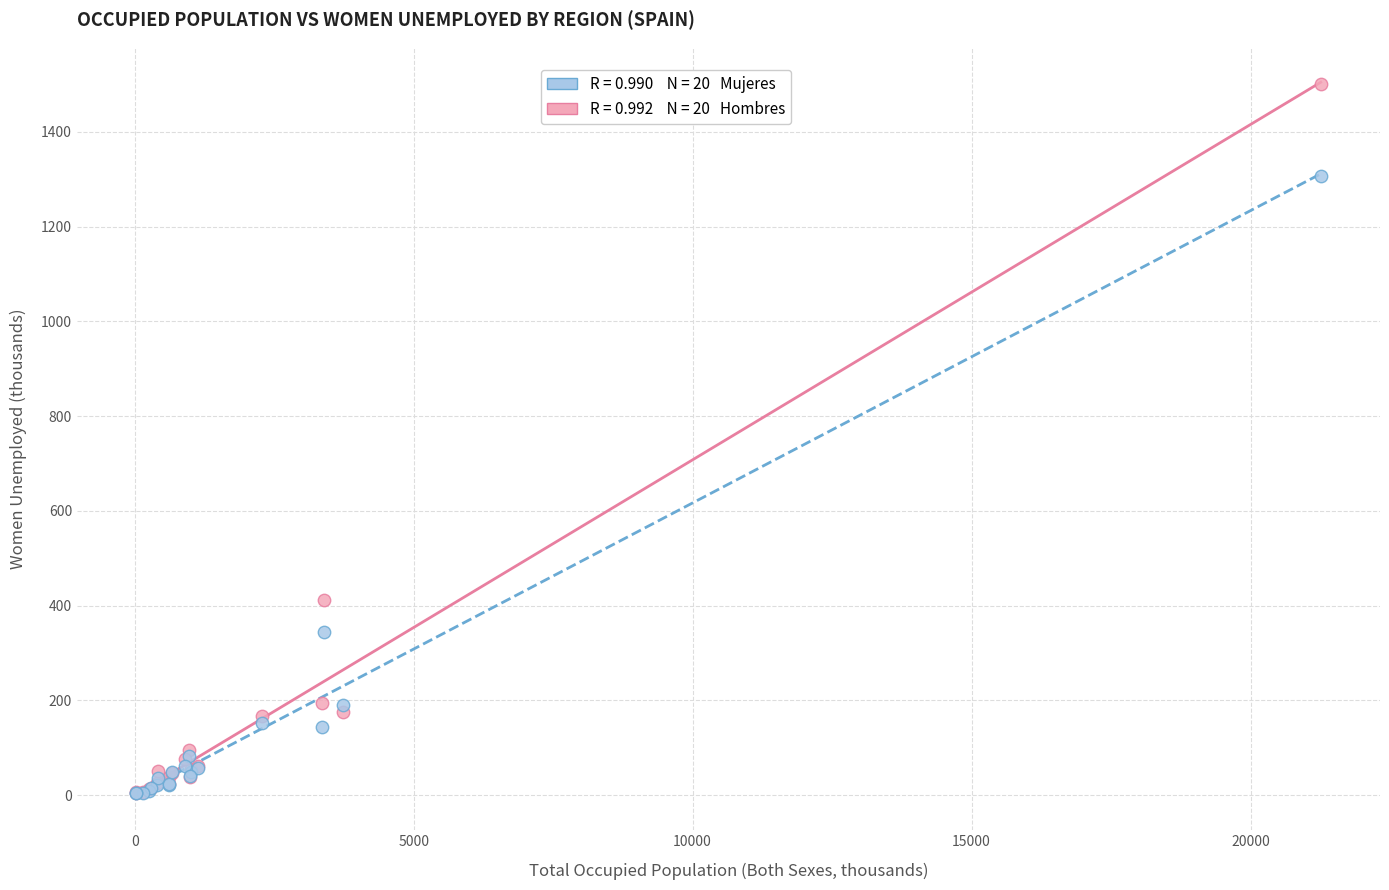

Across all series, what Y value is closest to 752?

410.7